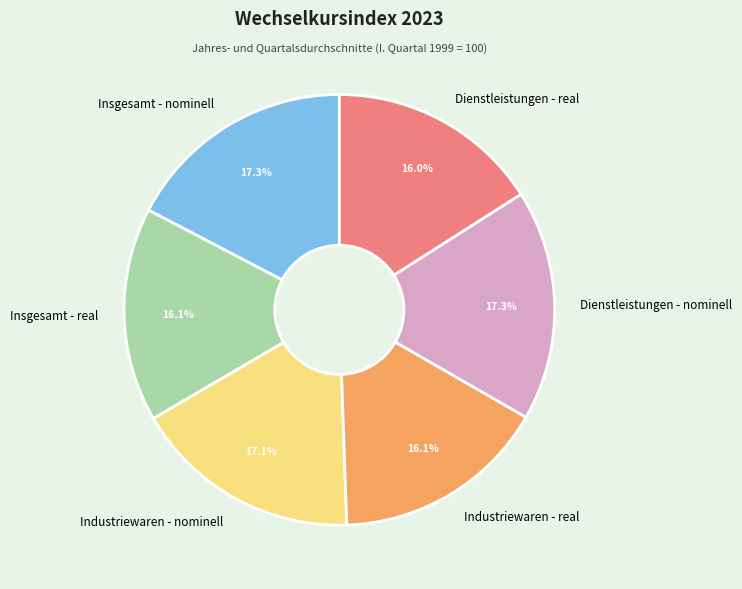

Is the sum of Dienstleistungen - real and Insgesamt - nominell greater than half?

No